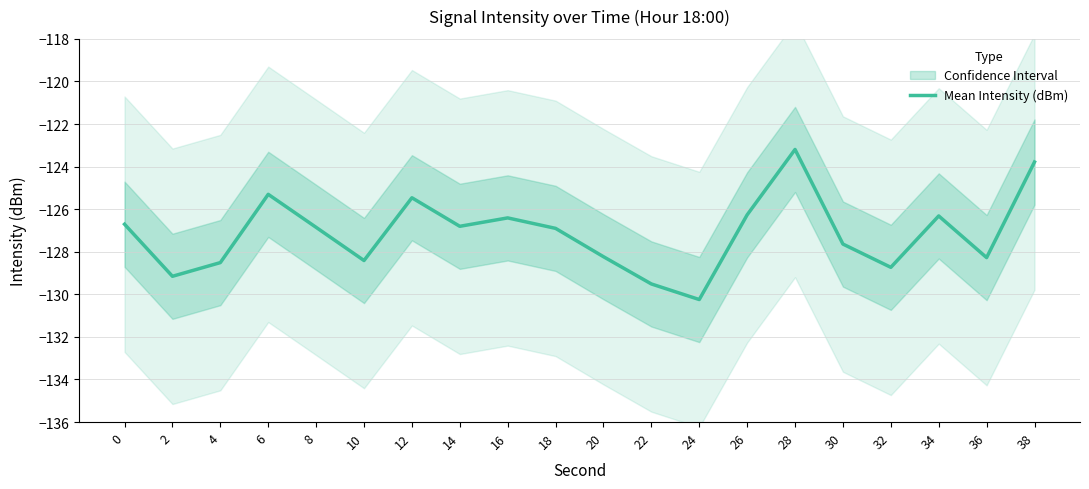

True or false: the data shows -129.2 at 2.

True